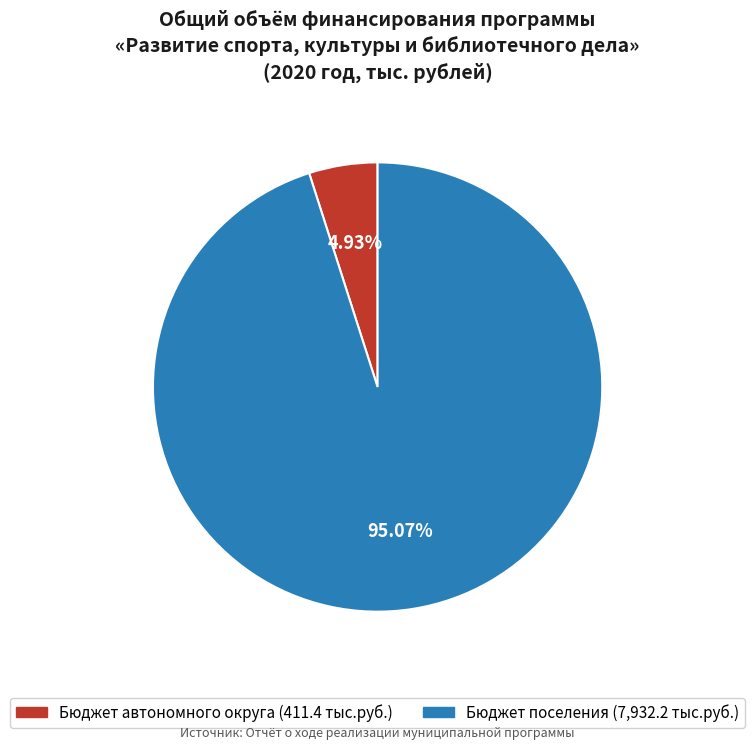

Approximately how many times larger is the value at Бюджет автономного округа compared to Бюджет поселения?

0.1